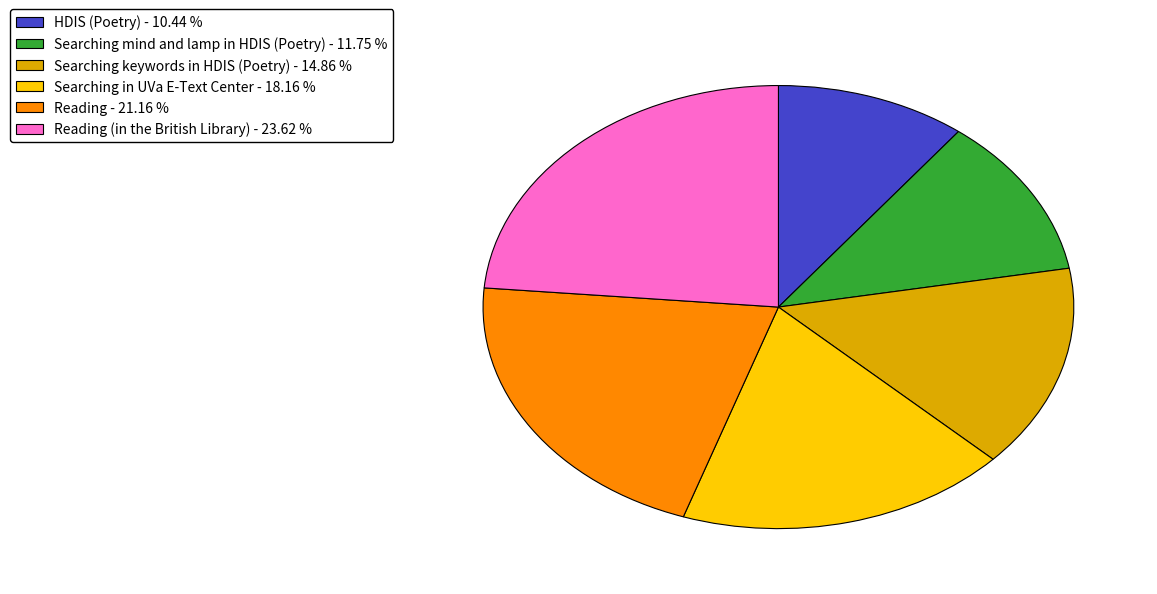

Is there any slice that represents more than half of the pie?

No